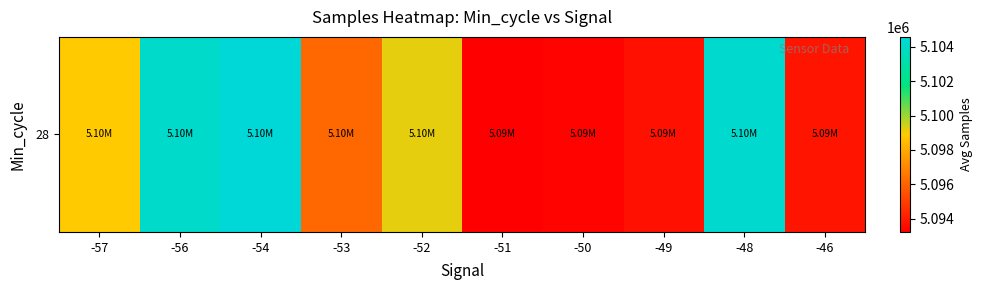

True or false: the data shows 7030619.7 at -46.

False